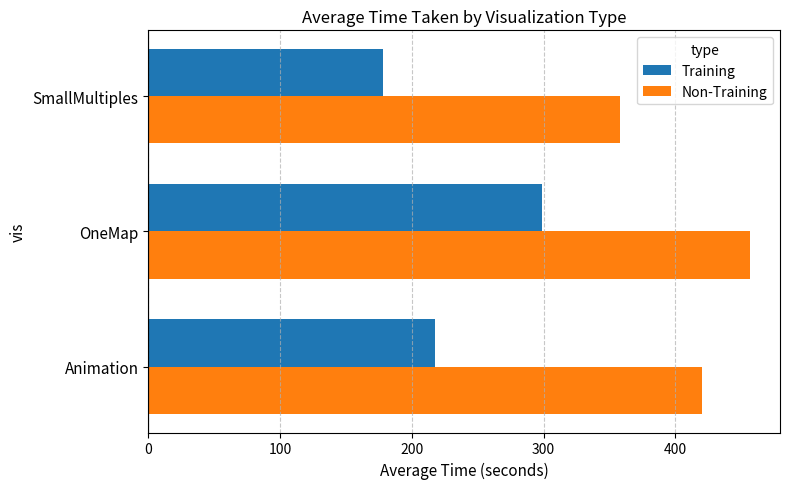

Rank the series by their average value, from highest to lowest.

Non-Training, Training